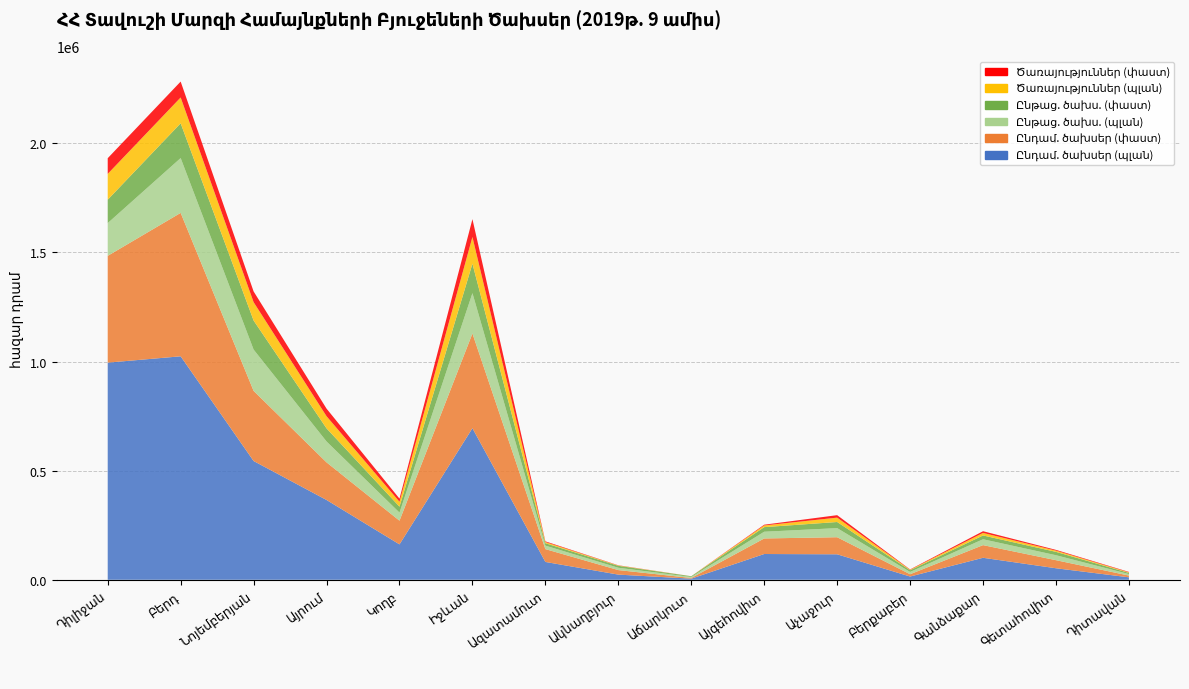

Reading left to right, transcribe all the data shown in this chart.

Ընդամ. ծախսեր (պլան): Դիլիջան=995123.2	Բերդ=1024049.9	Նոյեմբերյան=544214.7	Այրում=365635.9	Կողբ=162140.0	Իջևան=694529.9	Ազատամուտ=81669.1	Ակնաղբյուր=23613.0	Աճարկուտ=5028.1	Այգեհովիտ=118042.5	Աչաջուր=116721.9	Բերքաբեր=14812.7	Գանձաքար=100696.9	Գետահովիտ=52721.7	Դիտավան=11197.4
Ընդամ. ծախսեր (փաստ): Դիլիջան=489388.1	Բերդ=657303.6	Նոյեմբերյան=321529.3	Այրում=172437.9	Կողբ=108635.8	Իջևան=434191.9	Ազատամուտ=58820.6	Ակնաղբյուր=20757.7	Աճարկուտ=3167.7	Այգեհովիտ=71296.2	Աչաջուր=78246.6	Բերքաբեր=10580.5	Գանձաքար=58072.7	Գետահովիտ=37029.4	Դիտավան=7999.7
Ընթաց. ծախս. (պլան): Դիլիջան=149950.6	Բերդ=251212.0	Նոյեմբերյան=189186.5	Այրում=95594.6	Կողբ=37000.0	Իջևան=184872.7	Ազատամուտ=16015.0	Ակնաղբյուր=10651.3	Աճարկուտ=4598.0	Այգեհովիտ=30800.0	Աչաջուր=41700.0	Բերքաբեր=10549.0	Գանձաքար=26895.0	Գետահովիտ=22704.0	Դիտավան=6908.0
Ընթաց. ծախս. (փաստ): Դիլիջան=107332.7	Բերդ=159359.6	Նոյեմբերյան=133187.8	Այրում=60189.4	Կողբ=27220.8	Իջևան=135031.1	Ազատամուտ=10922.1	Ակնաղբյուր=8959.3	Աճարկուտ=3368.5	Այգեհովիտ=21081.9	Աչաջուր=28045.0	Բերքաբեր=7665.0	Գանձաքար=17369.6	Գետահովիտ=15411.0	Դիտավան=5275.1
Ծառայություններ (պլան): Դիլիջան=118251.3	Բերդ=118342.1	Նոյեմբերյան=84191.6	Այրում=55688.0	Կողբ=22490.0	Իջևան=122282.7	Ազատամուտ=5409.0	Ակնաղբյուր=1461.4	Աճարկուտ=115.0	Այգեհովիտ=7780.0	Աչաջուր=20016.0	Բերքաբեր=2131.0	Գանձաքար=11677.5	Գետահովիտ=5553.9	Դիտավան=2546.6
Ծառայություններ (փաստ): Դիլիջան=71884.2	Բերդ=72871.5	Նոյեմբերյան=49138.2	Այրում=34703.7	Կողբ=14302.4	Իջևան=81775.6	Ազատամուտ=3248.9	Ակնաղբյուր=929.4	Աճարկուտ=31.8	Այգեհովիտ=3369.1	Աչաջուր=11312.9	Բերքաբեր=1553.0	Գանձաքար=7804.1	Գետահովիտ=3546.1	Դիտավան=1992.0